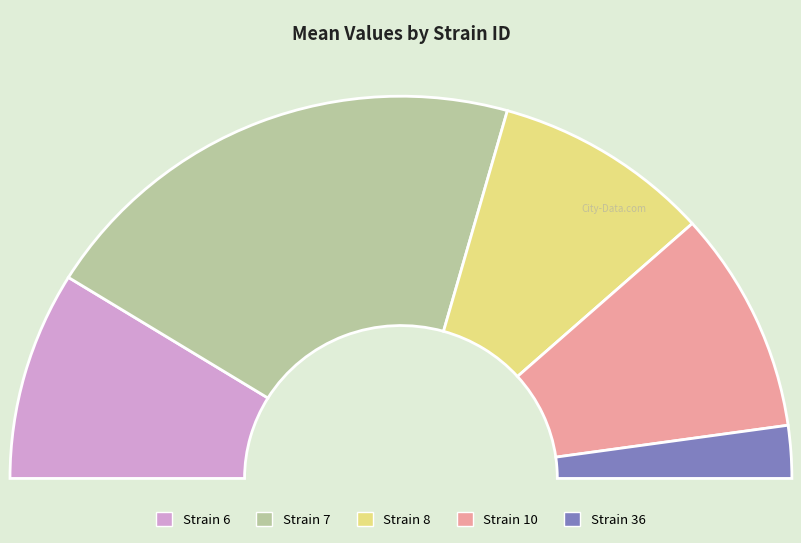

To the nearest percent, what is the difference between the 36 and 7 slice percentages?

37%